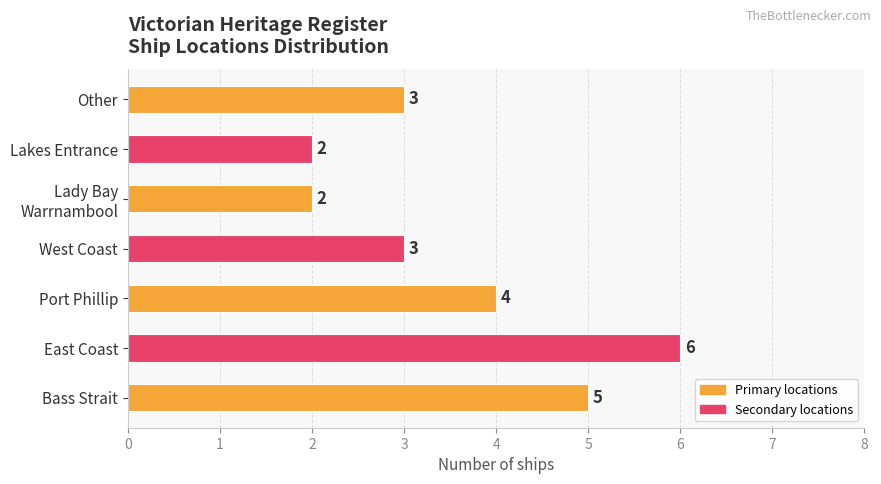

Reading bottom to top, what are all the values shown in this chart?

5	6	4	3	2	2	3